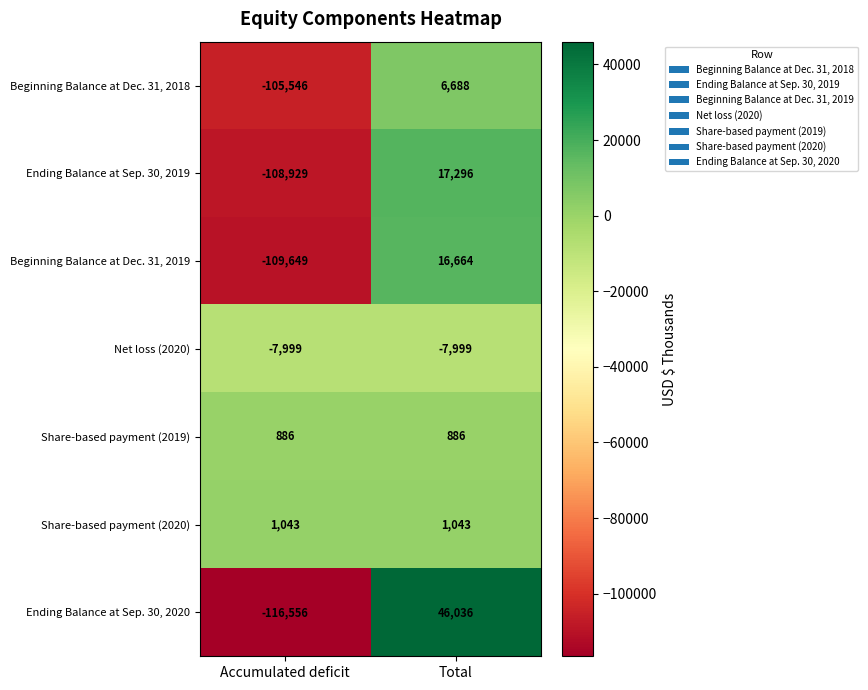

What is the maximum value shown in the chart?

46036